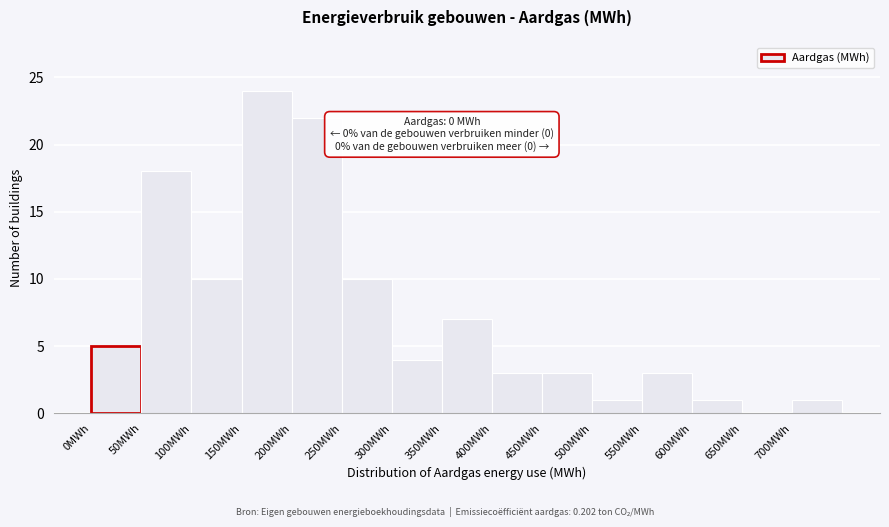

Which range on the x-axis has the tallest bar?

150 to 200